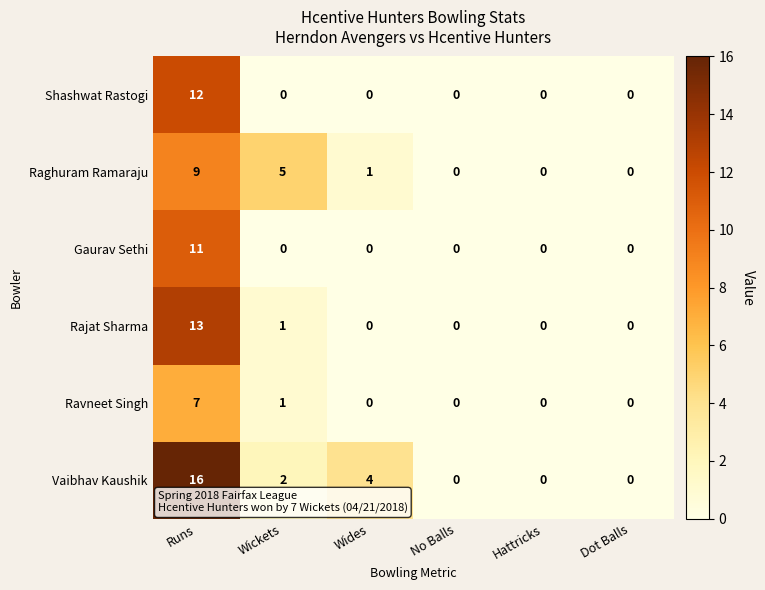

Which series has the largest range (max minus min)?

Vaibhav Kaushik